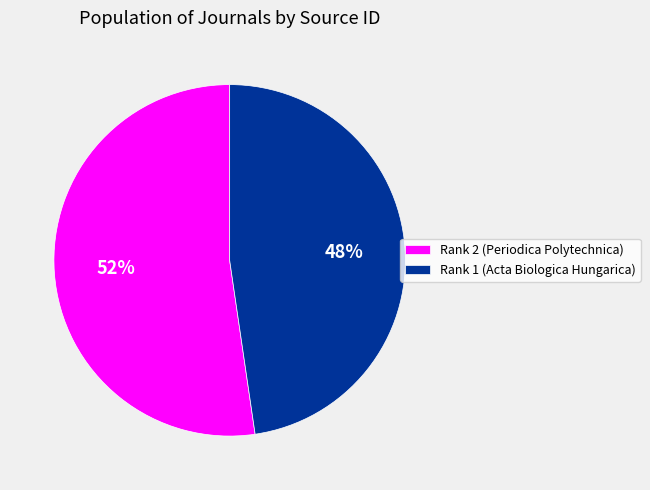

To the nearest percent, what portion does Rank 2 (Periodica Polytechnica) represent?

52%